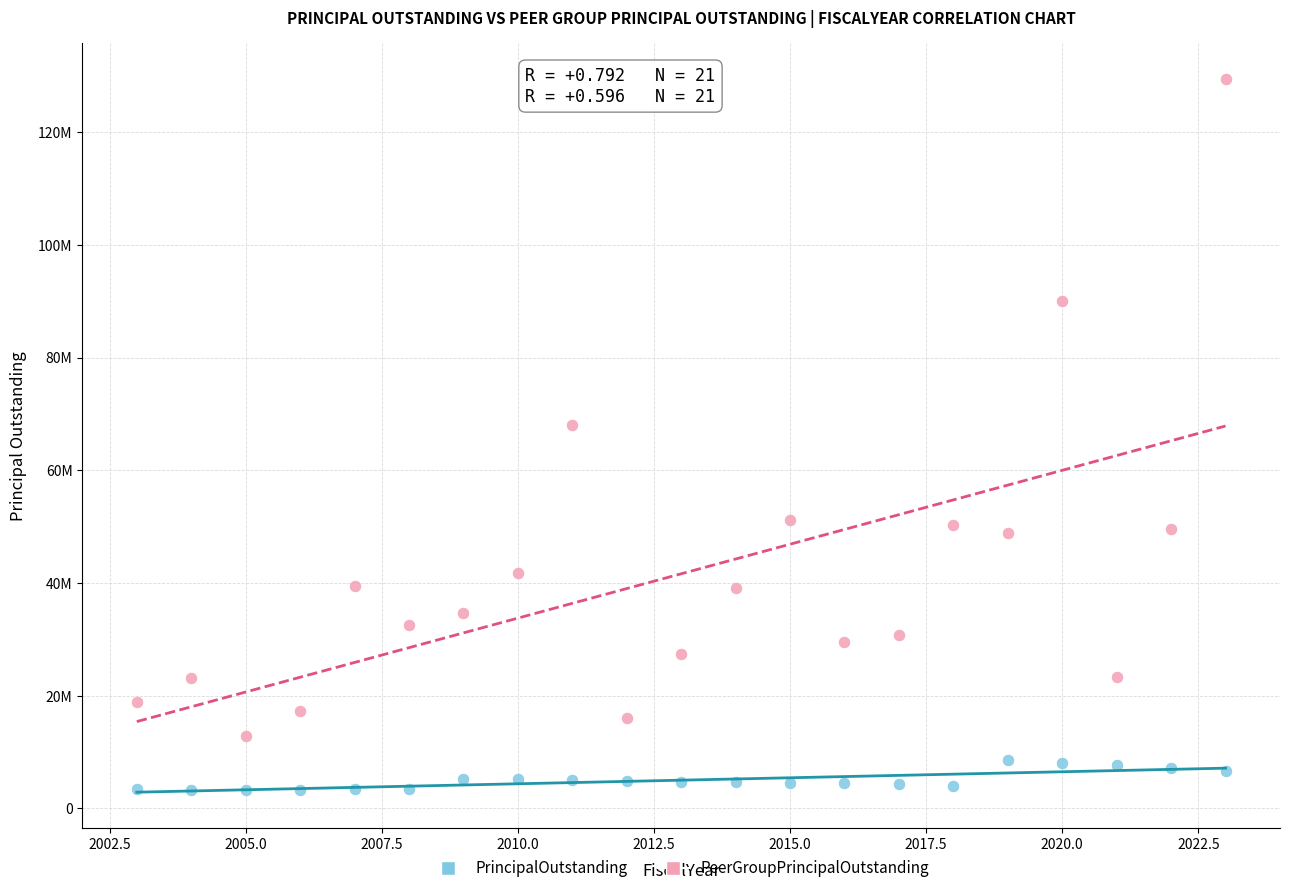

Which series reaches the minimum Y coordinate?

PrincipalOutstanding